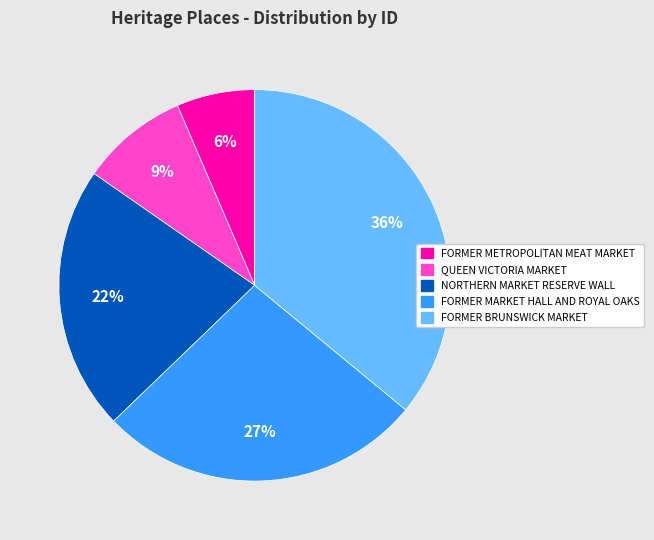

To the nearest percent, what is the difference between the QUEEN VICTORIA MARKET and FORMER BRUNSWICK MARKET slice percentages?

27%